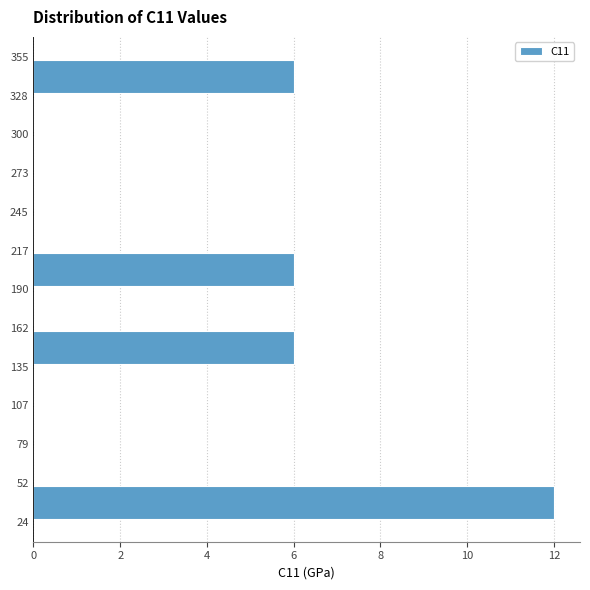

Over which range of the y-axis is the bar longest?

24 to 52